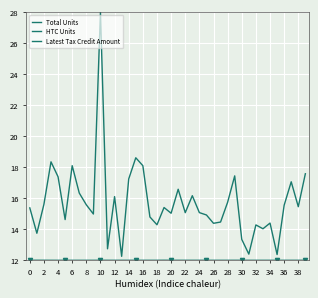

How many lines are shown in the chart?

3